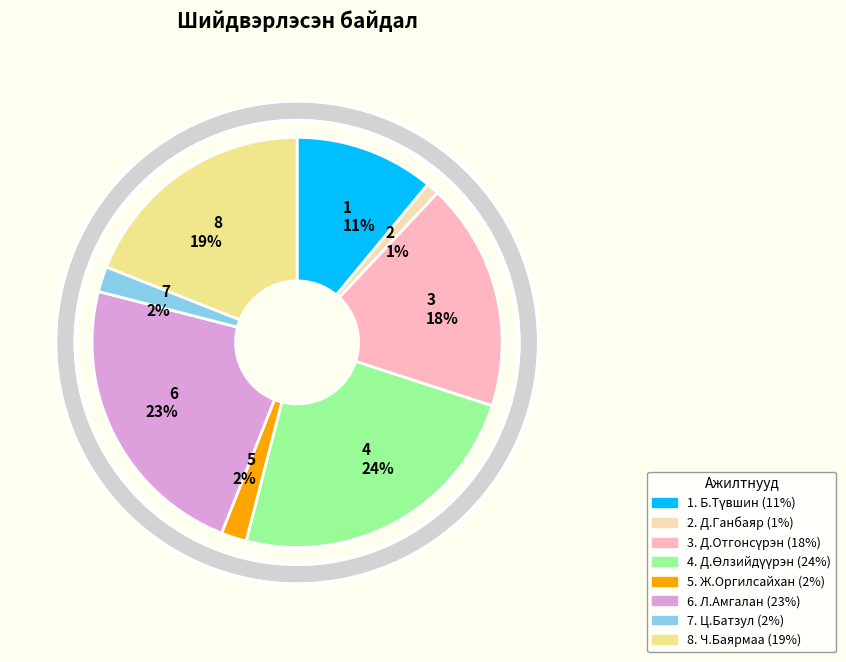

Between 6 23% and 1 11%, which is larger?

6 23%